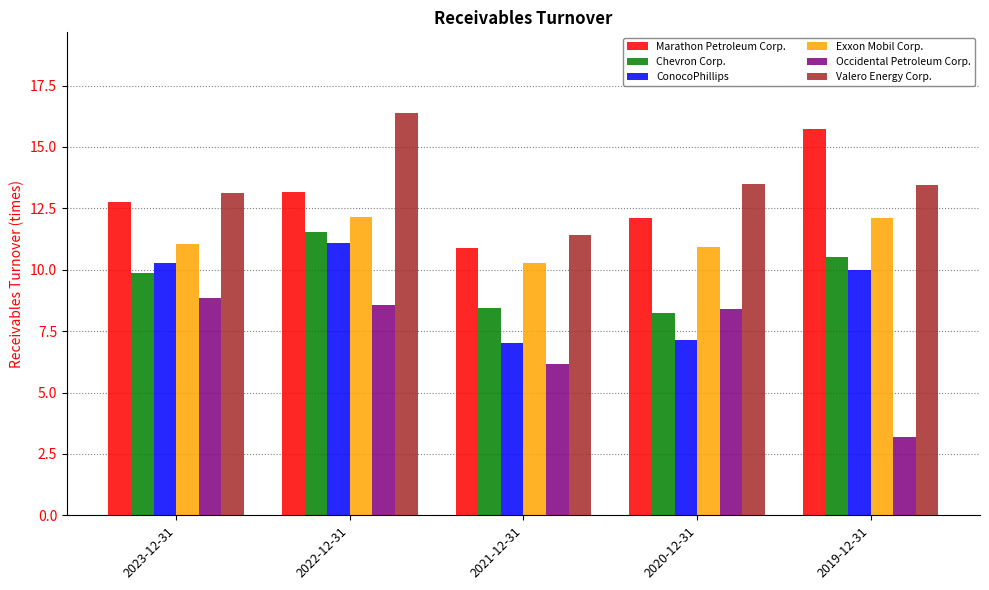

What is the highest value of the Chevron Corp. series?

11.5